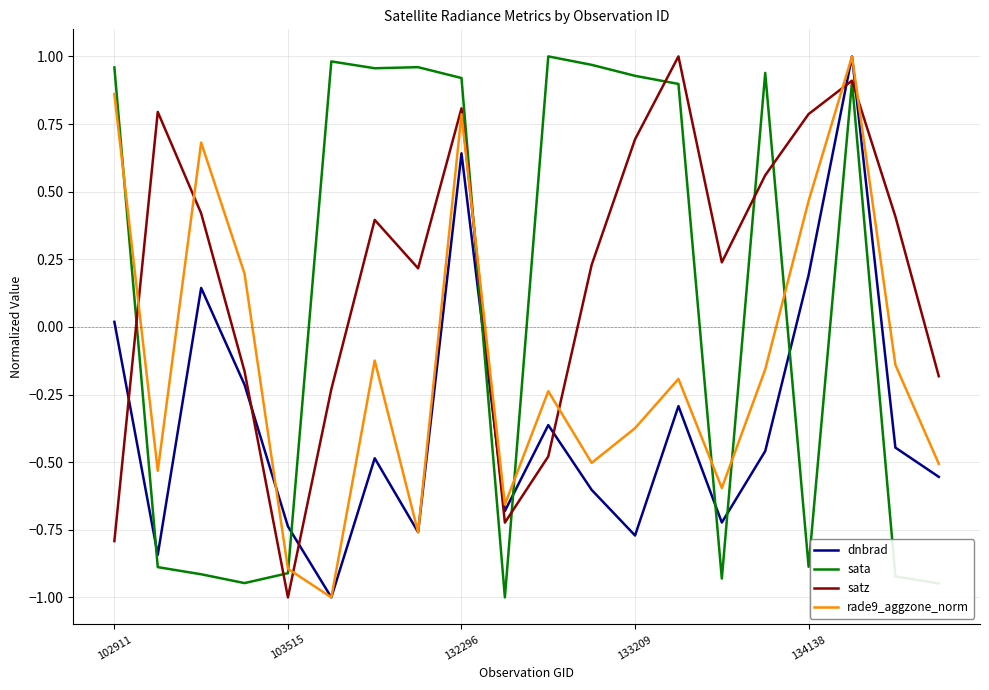

True or false: satz and sata intersect in this chart.

True